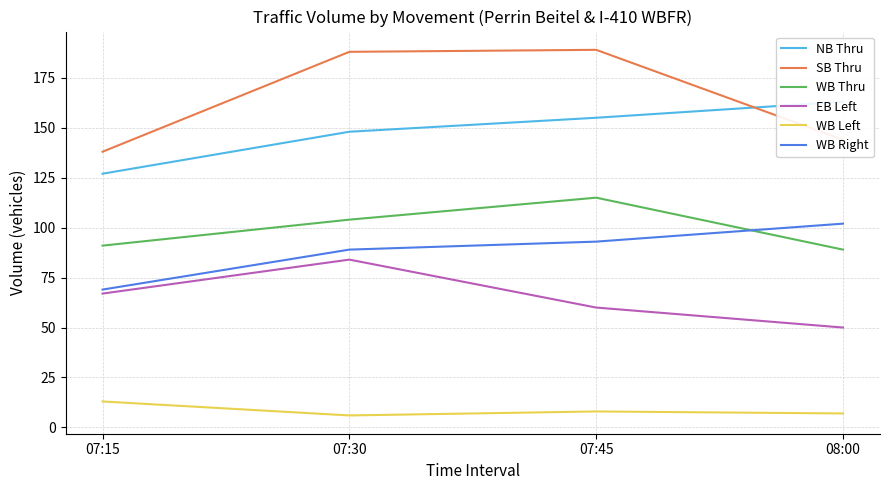

How many interior local peaks does the WB Thru series have?

1